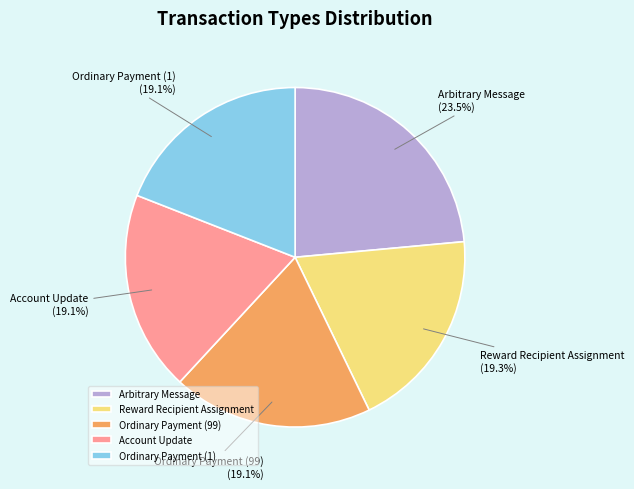

Which category has the biggest portion of the pie?

Arbitrary Message